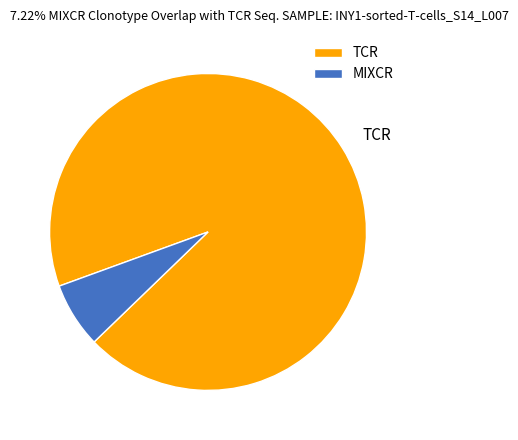

Does any single category account for the majority?

Yes